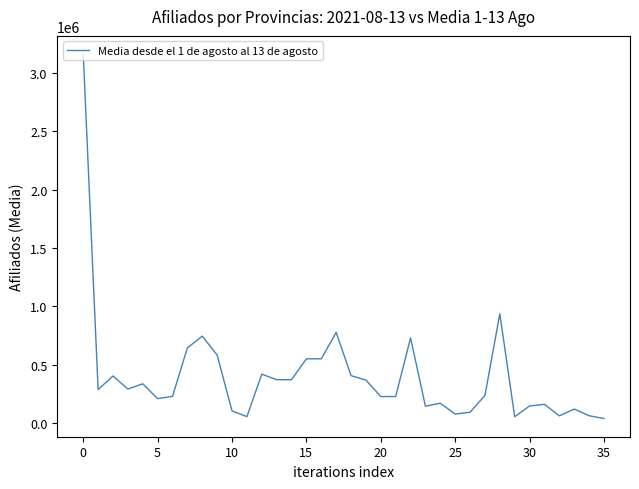

What is the change in value from 0 to 5?

-2948972.7